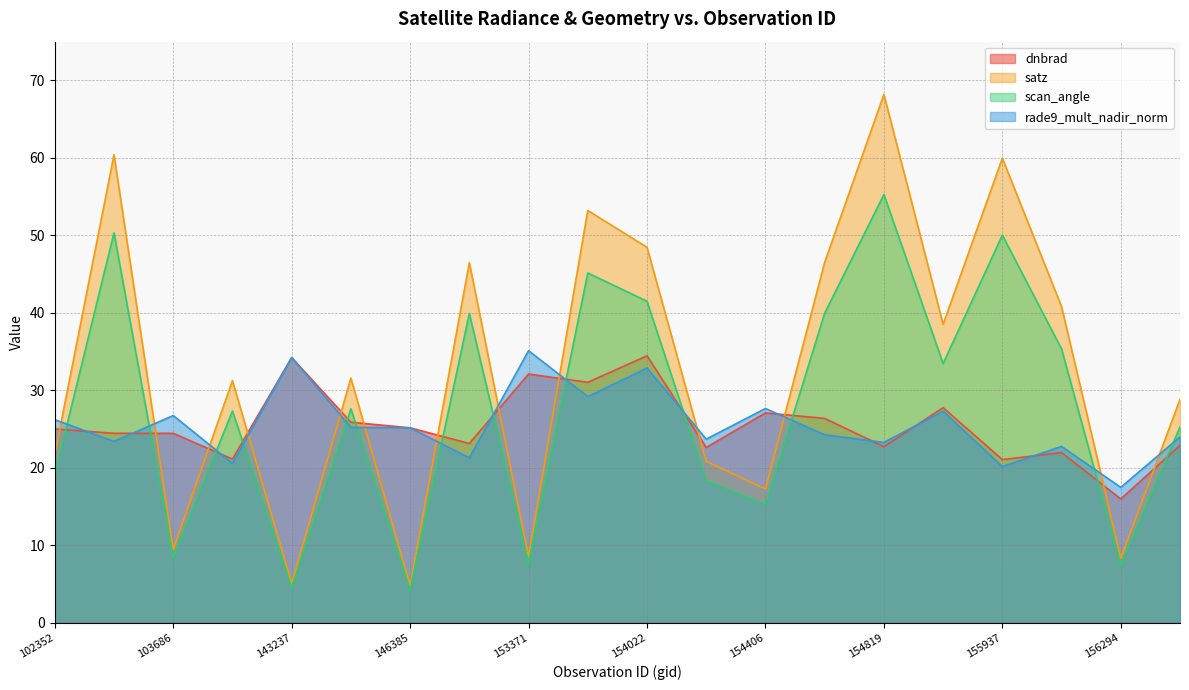

Which series has the largest total across all categories?

satz